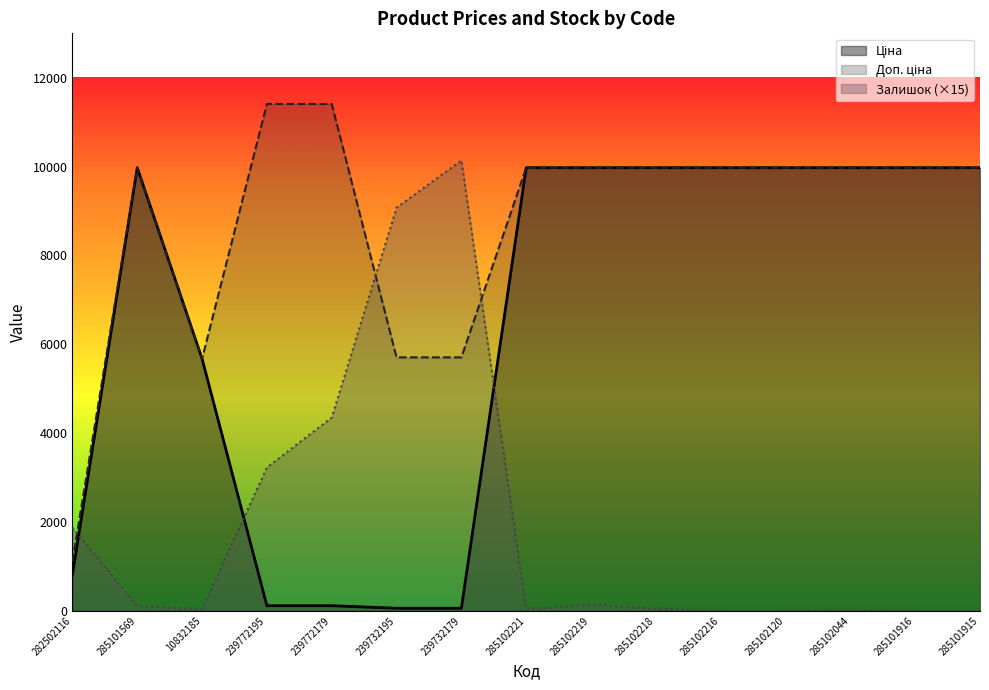

In Доп. ціна, how many points are higher than both neighbors (excluding endpoints)?

1